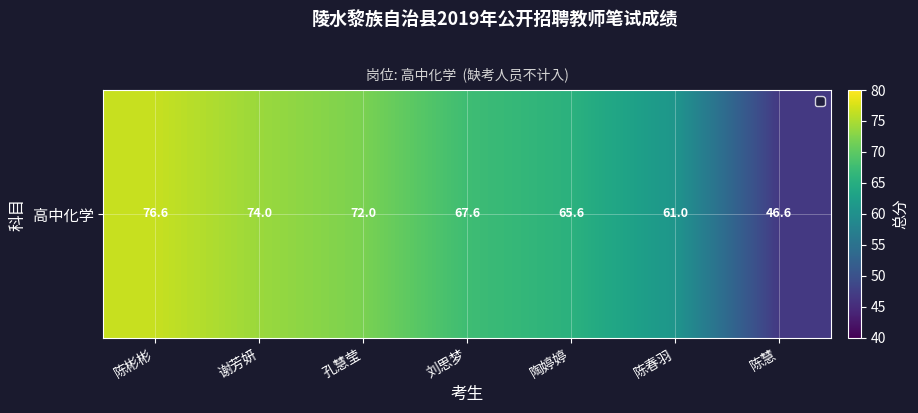

What is the average value?

66.2